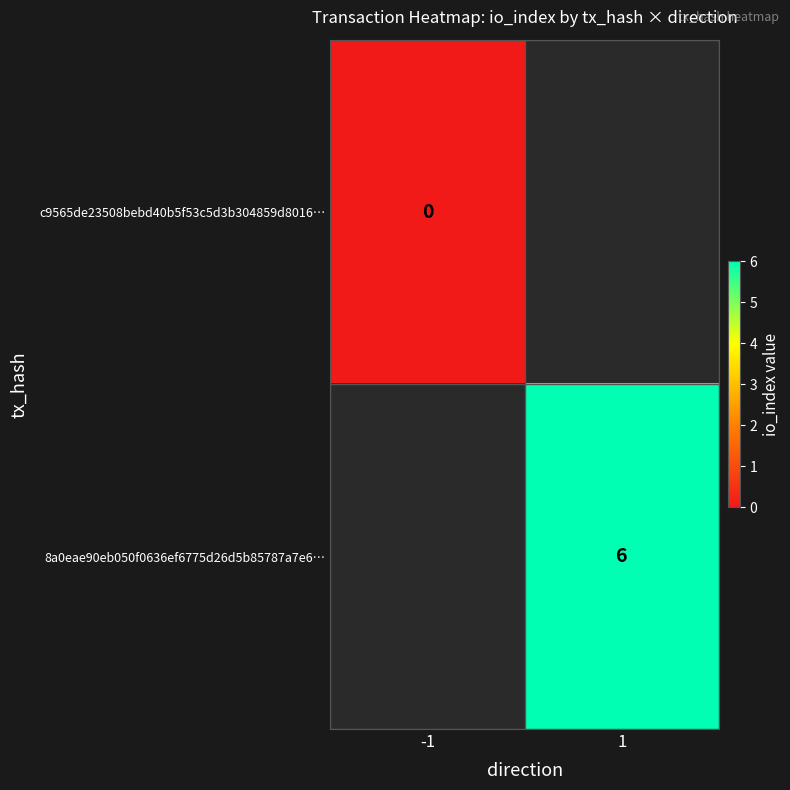

True or false: 8a0eae90eb050f0636ef6775d26d5b85787a7e6… has a value of 6 at 1.

True